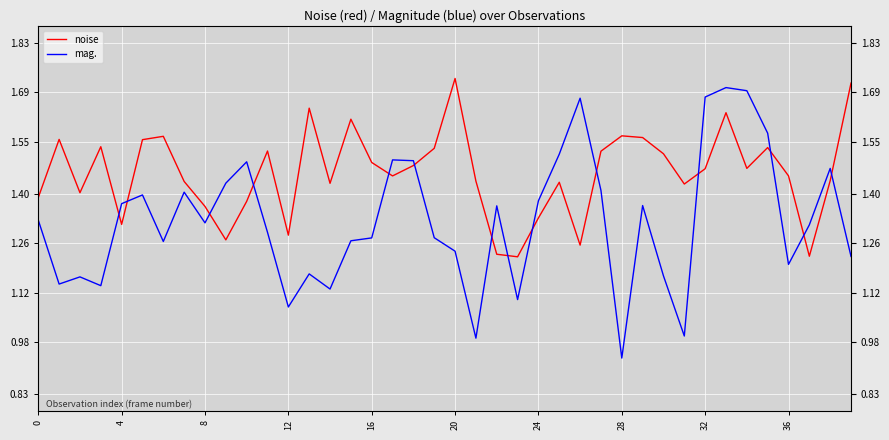

At which category is the sum across all series the highest?

33